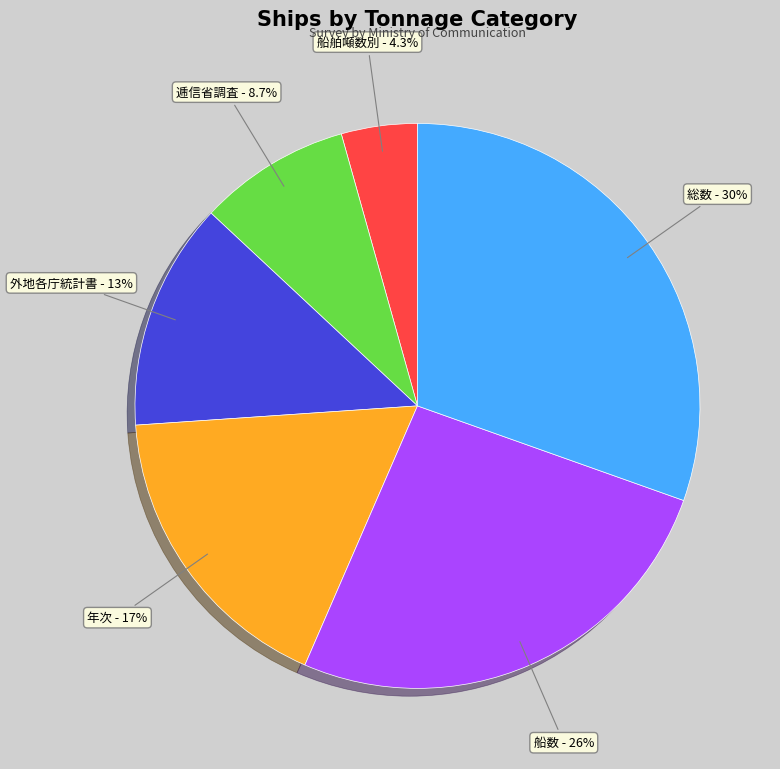

What percentage is the 外地各庁統計書 slice, to the nearest percent?

13%